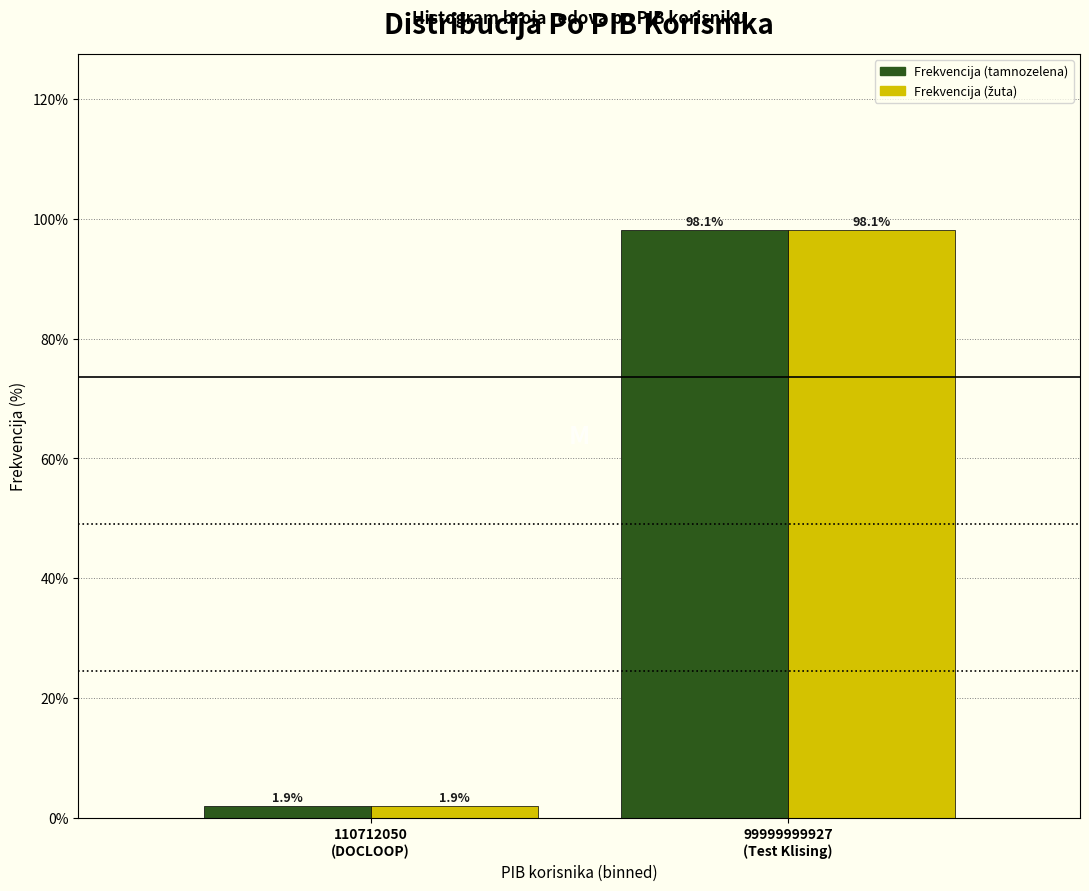

What is the minimum value shown in the chart?

1.9